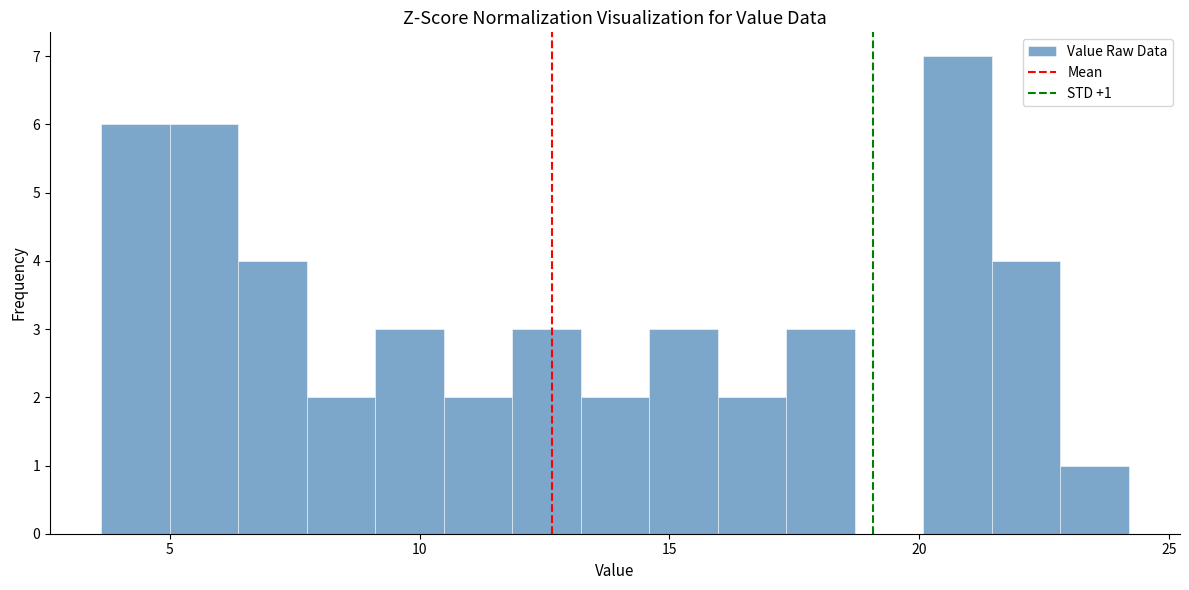

Read against the x-axis, roughly where is the centre of the tallest bar?

21.0